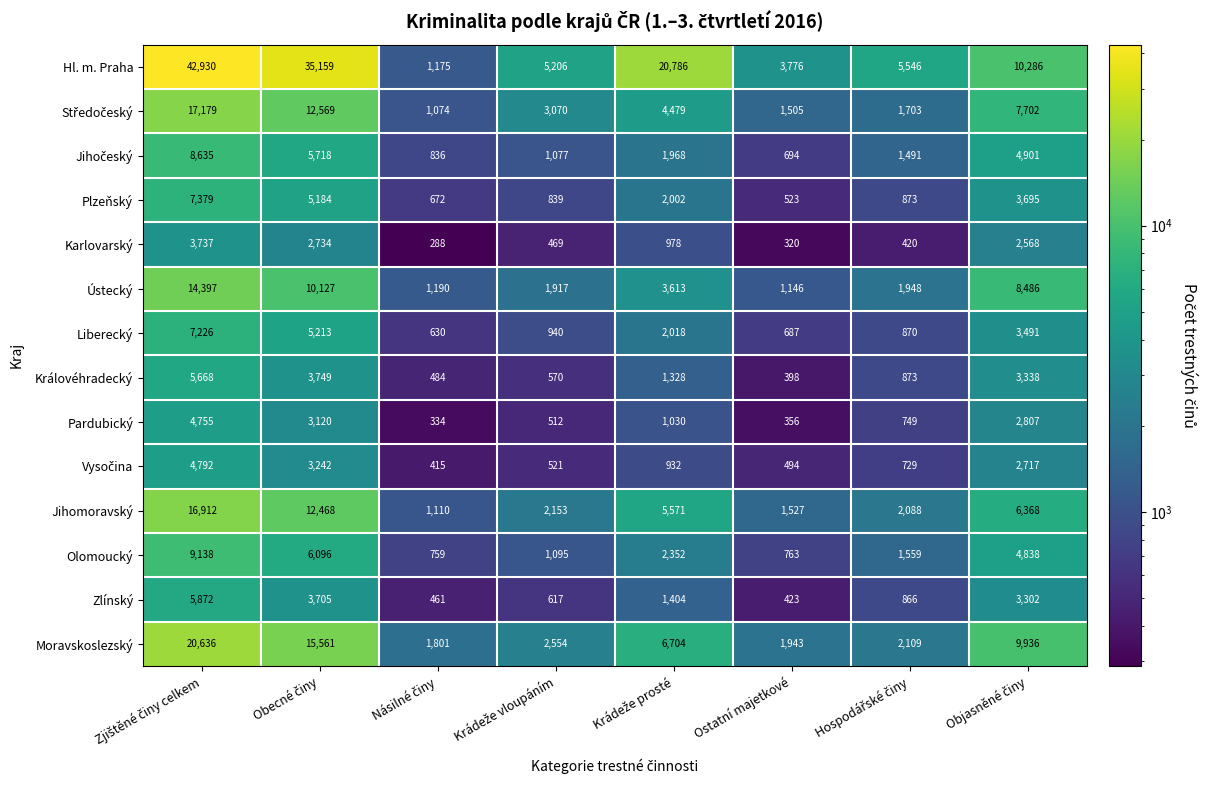

What is the sum of all Královéhradecký values?

16408